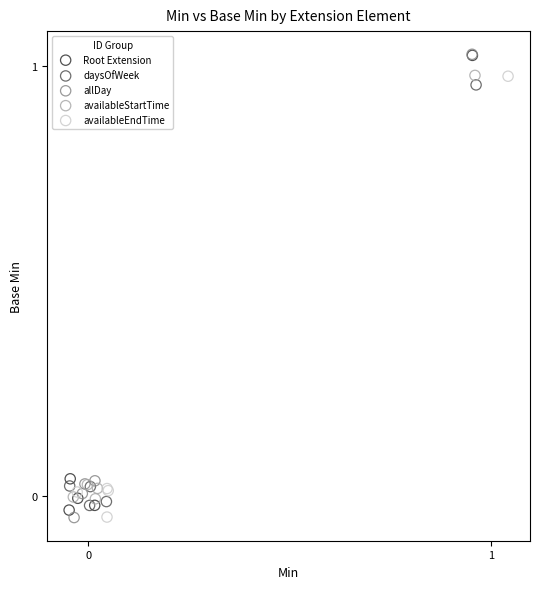

What are all the series names shown in the legend?

Root Extension, daysOfWeek, allDay, availableStartTime, availableEndTime